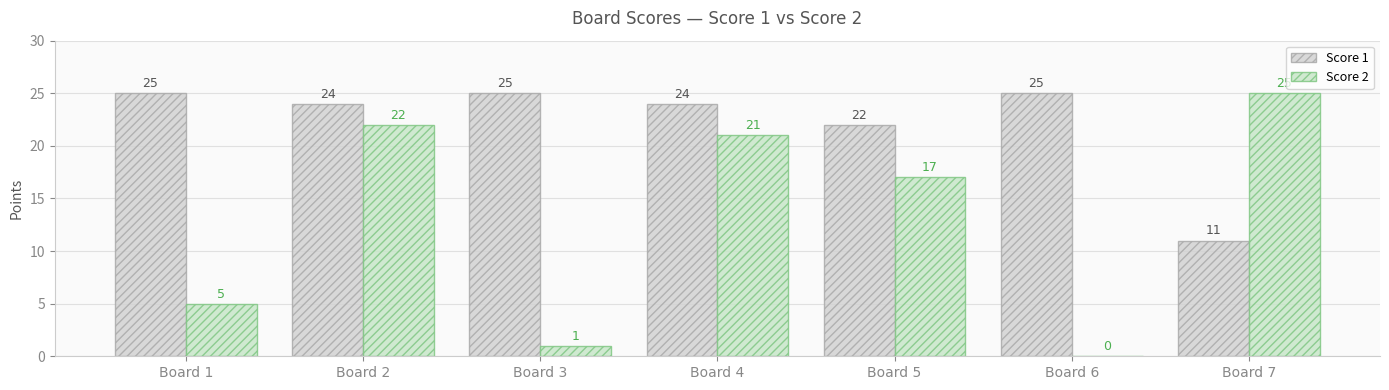

How many series are shown in this chart?

2